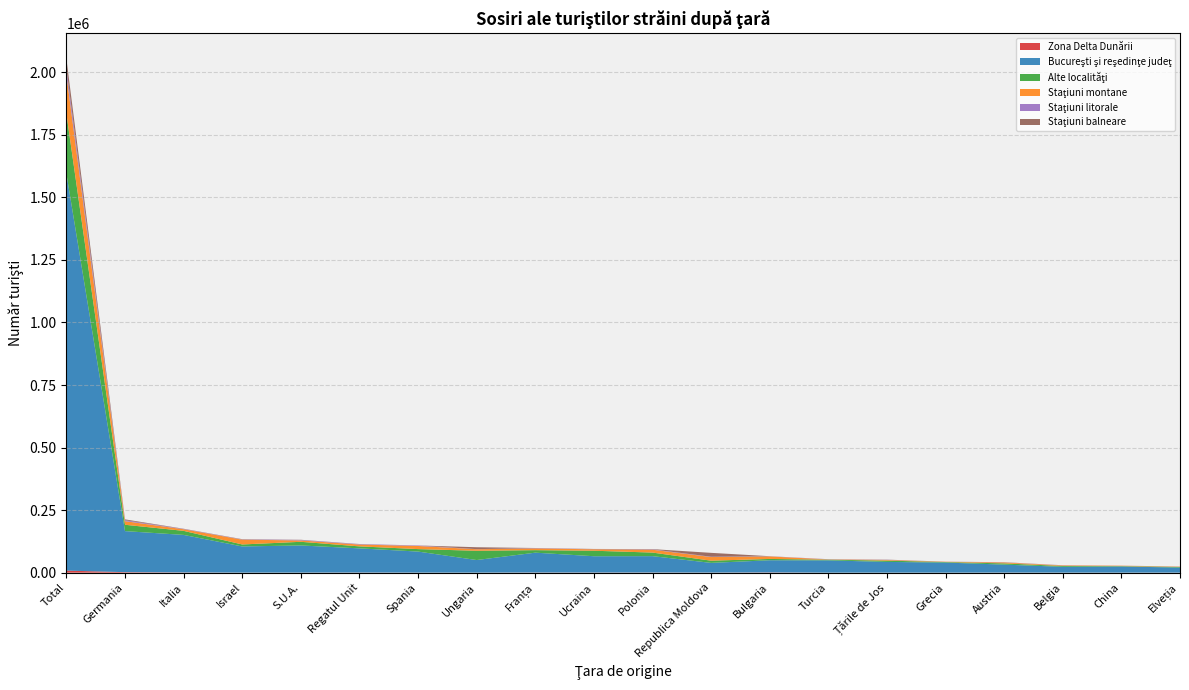

Reading right to left, what are all the values shown in this chart?

Zona Delta Dunării: 93	80	131	244	27	89	22	894	302	582	458	555	108	190	419	199	152	791	1934	8176
Bucureşti şi reşedinţe judeţ: 20184	24590	23175	31827	40360	42777	49102	48682	38728	65383	65166	79315	50294	84047	96626	108462	104615	150049	164092	1586671
Alte localităţi: 2282	1513	3290	4936	2029	5164	2748	5200	8814	14287	21935	10056	37052	9896	7986	14620	7912	16212	25362	239622
Staţiuni montane: 1427	1674	2184	3540	1268	2672	1143	9992	14529	11383	5788	6848	6164	12498	7306	5438	19132	6414	14403	156015
Staţiuni litorale: 369	133	438	489	241	558	763	534	1256	1272	423	1150	404	1838	1625	1959	866	1226	3621	24288
Staţiuni balneare: 124	63	397	680	64	737	69	434	15518	1123	957	594	7553	228	517	701	1102	812	3509	38932